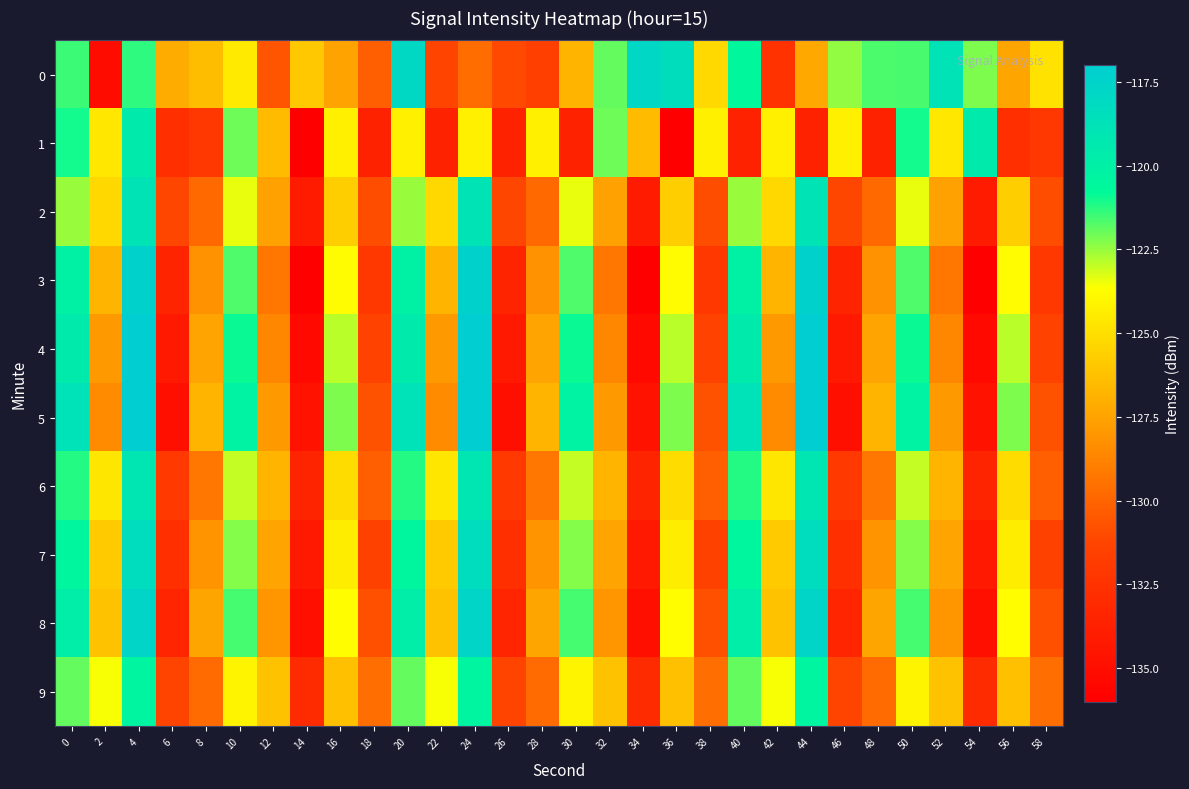

Between 6 and 22, which is larger?

6